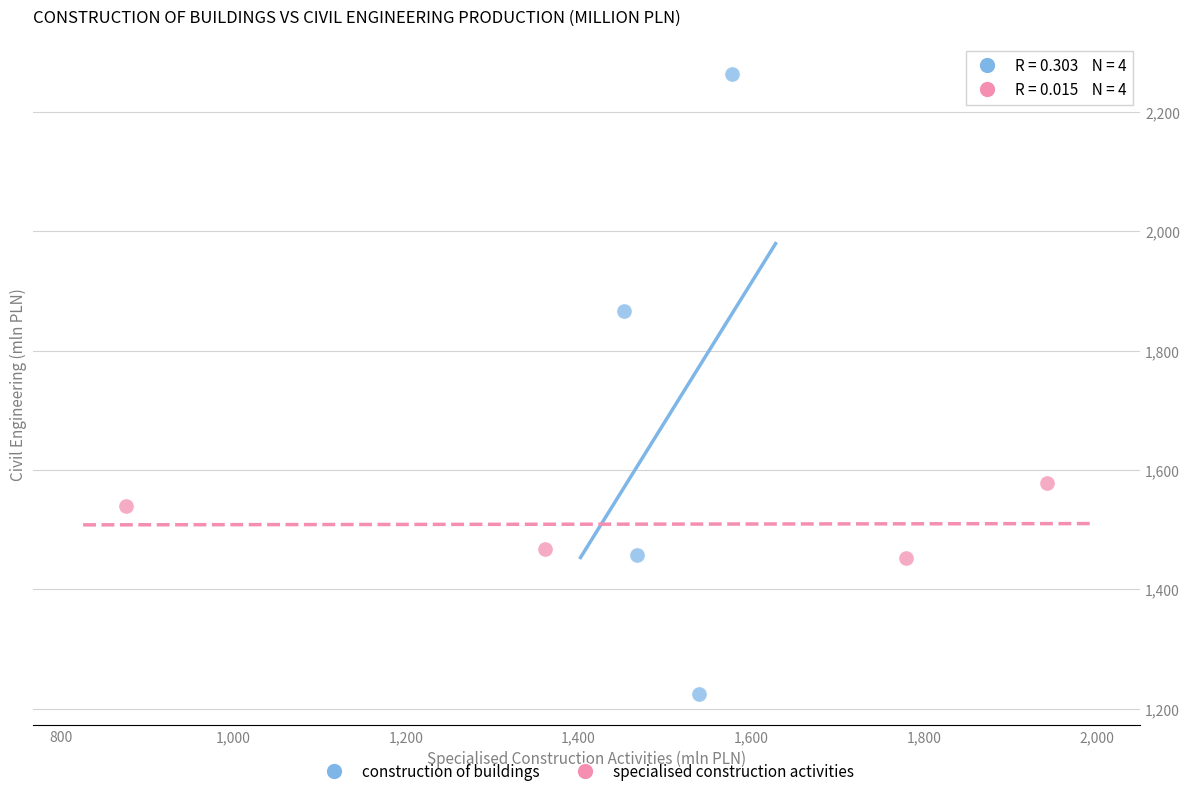

What are all the series names shown in the legend?

construction of buildings, specialised construction activities